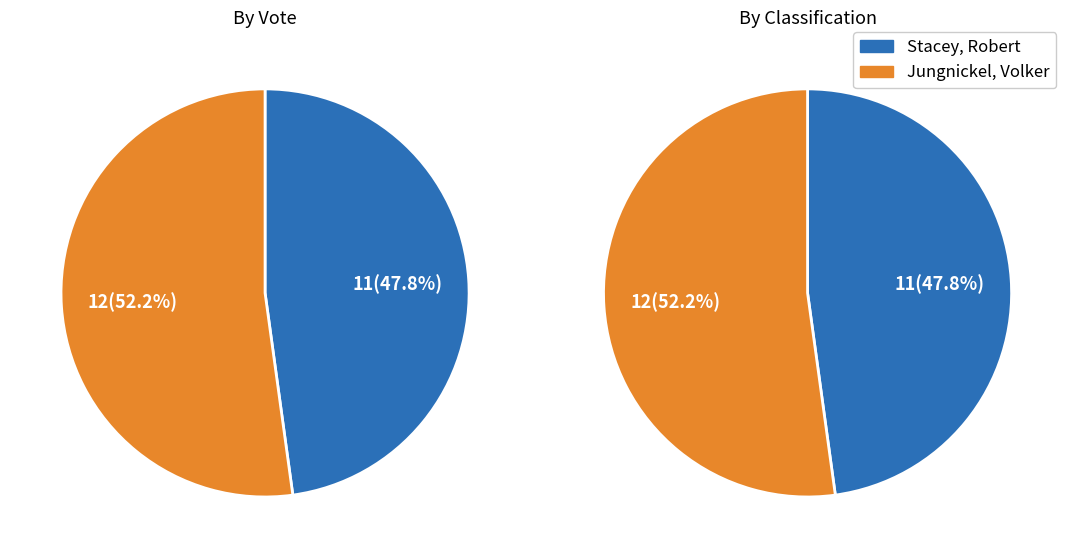

What is the change in value from Jungnickel, Volker to Stacey, Robert?

-1